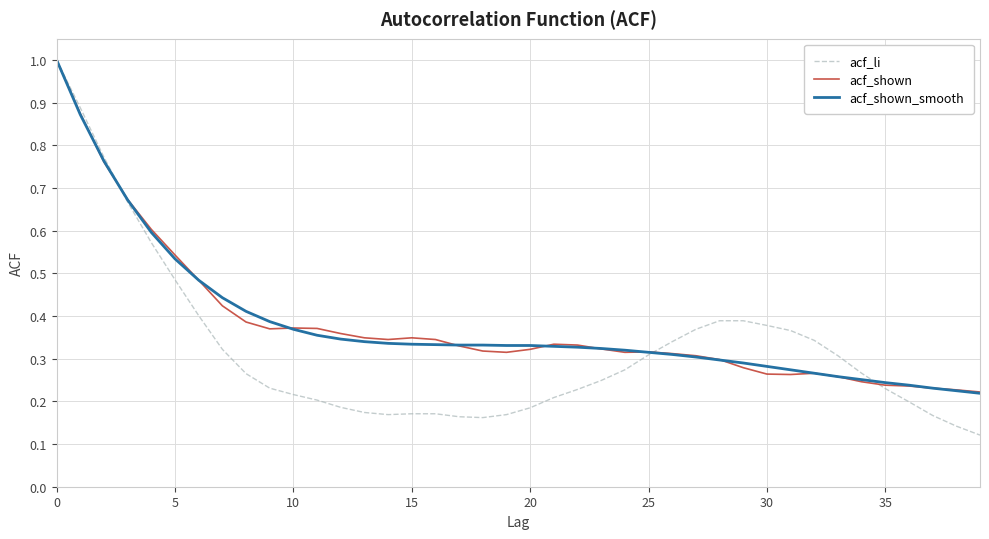

Which series has the widest spread of values?

acf_li